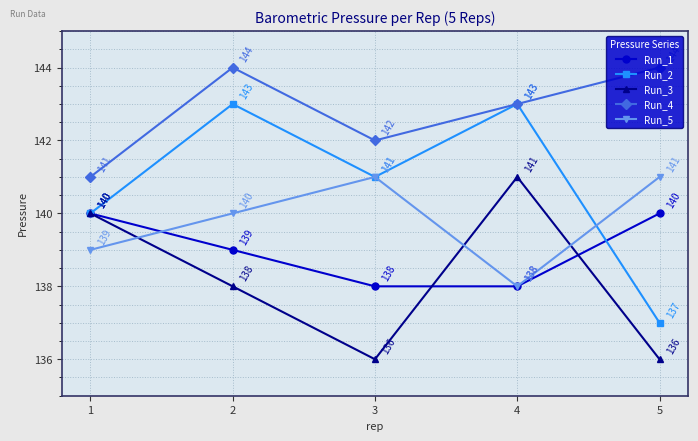

The value of Run_4 at 1 is 223. True or false?

False